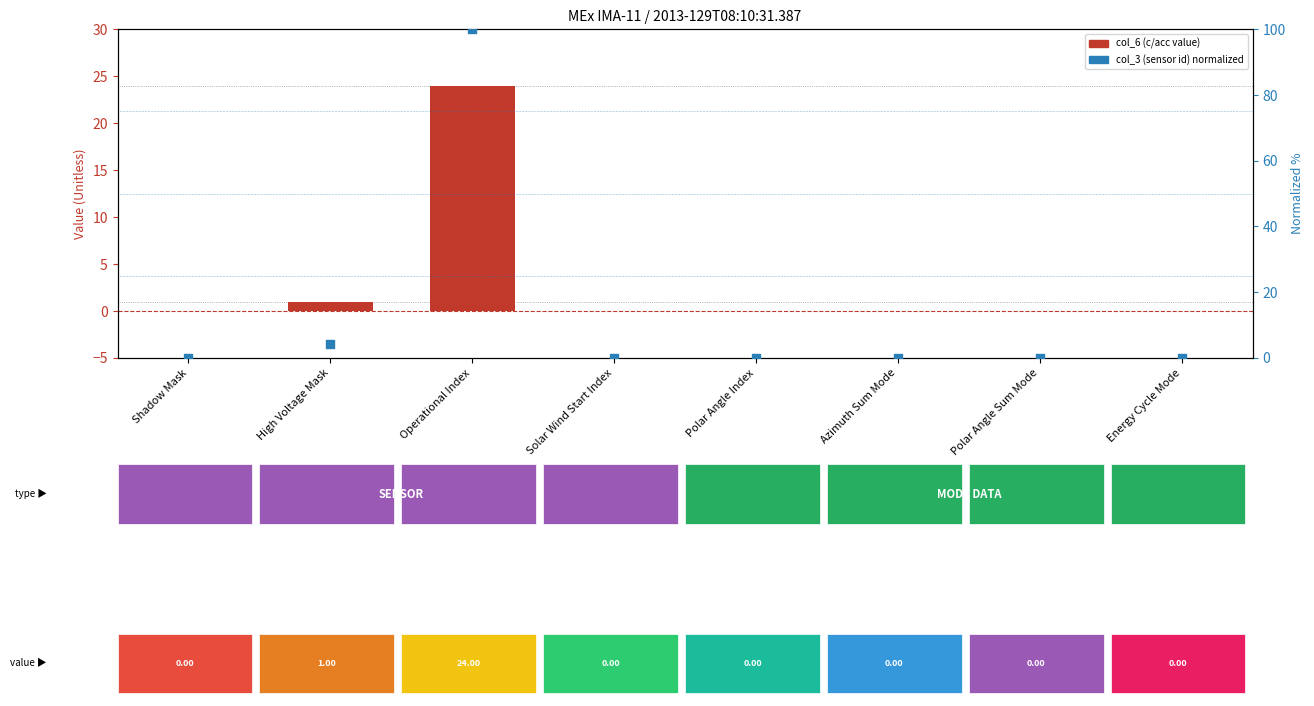

At how many categories does at least one series exceed 6?

1